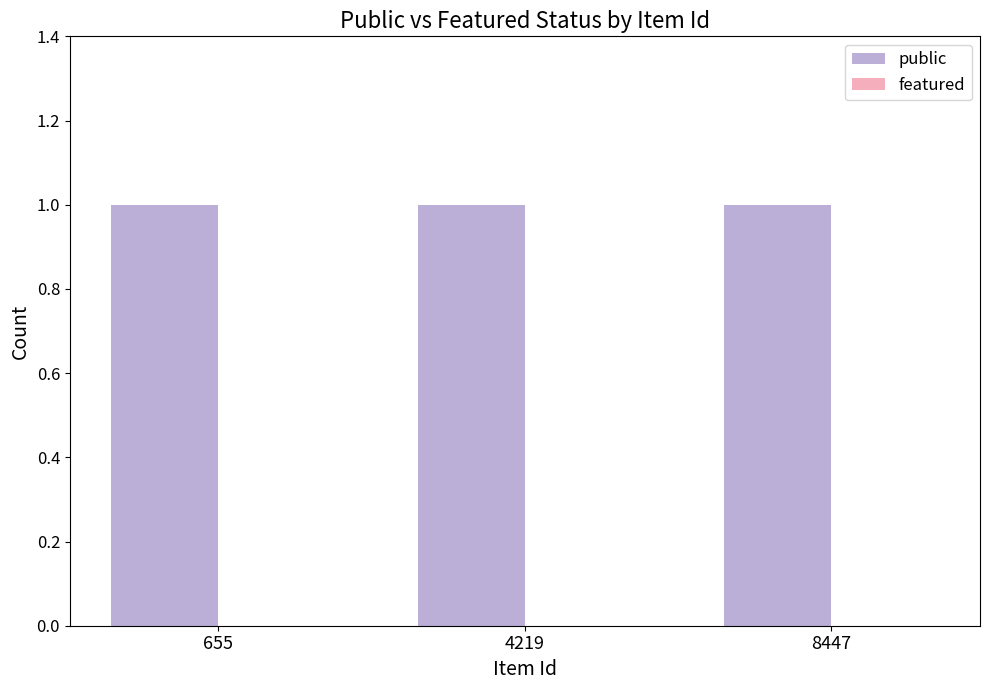

Reading left to right, list all the values displayed in this chart.

public: 655=1	4219=1	8447=1
featured: 655=0	4219=0	8447=0